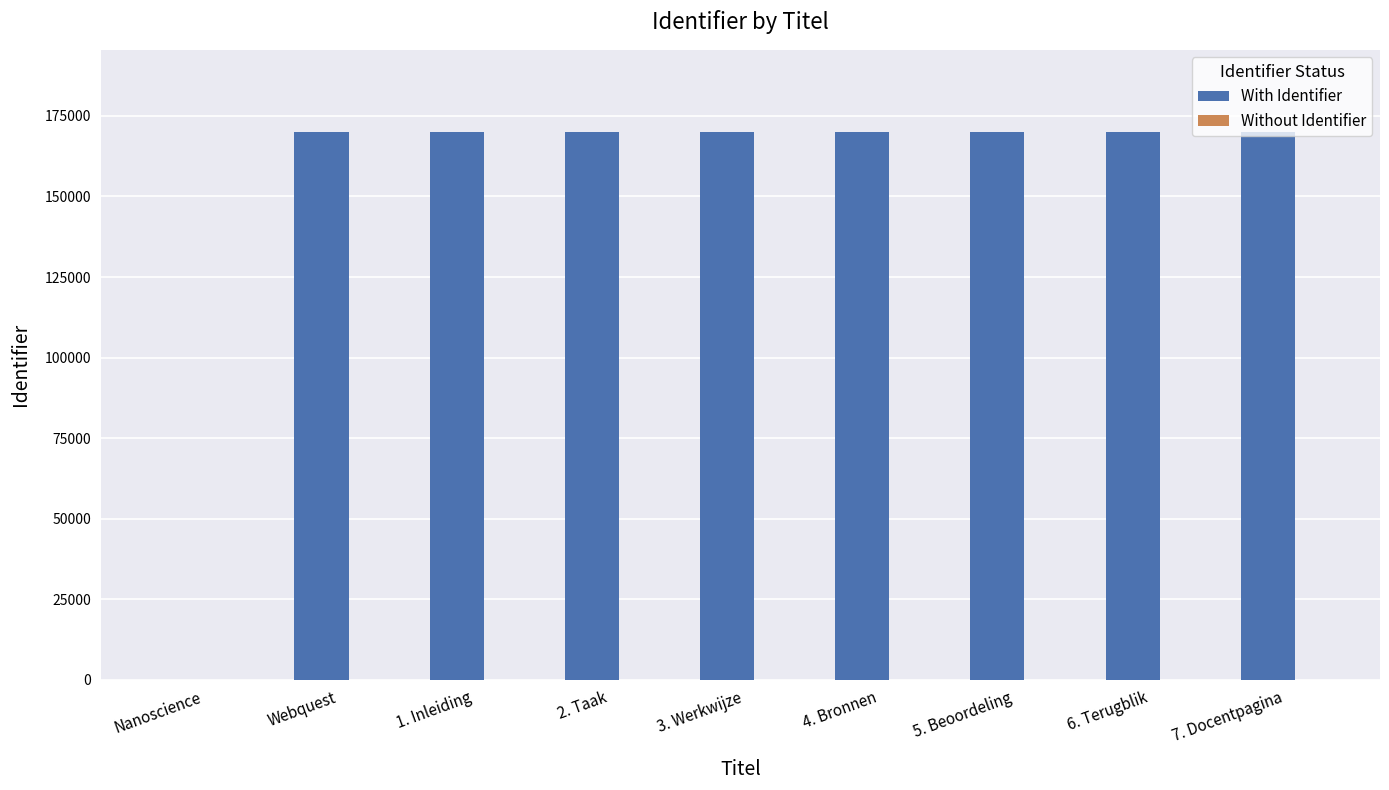

What value does the With Identifier series have at 6. Terugblik, to the nearest 100?

170000